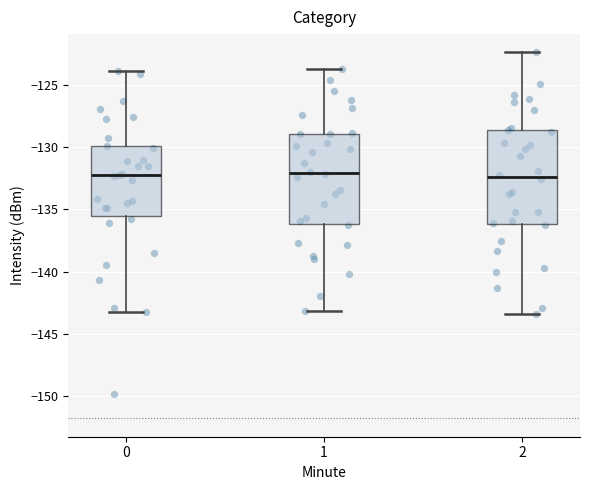

Reading left to right, read every box against the y-axis: the position of its median line, the range the box covers, and the ends of its whiskers. The values are not printed on the chart, so give them approximately, as read against the axis.

0: median -132.0, box -135.5 to -130.0, whiskers -143.5 to -124.0
1: median -132.0, box -136.0 to -129.0, whiskers -143.0 to -123.5
2: median -132.5, box -136.0 to -128.5, whiskers -143.5 to -122.5